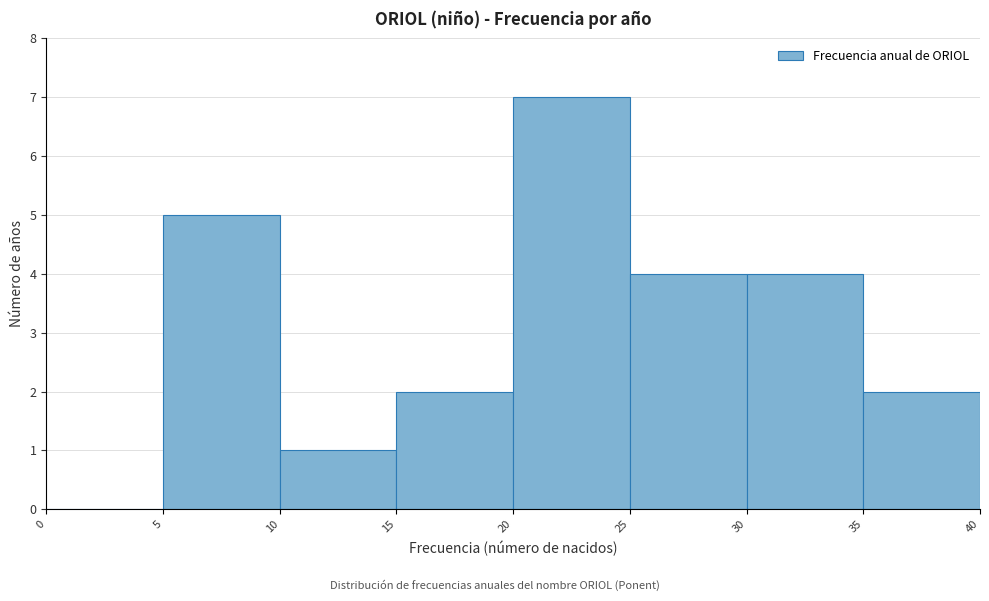

Reading left to right, list every bar in this chart as the range it spans on the x-axis followed by its height. The values are not printed on the chart, so give them approximately, as read against the axis.

0 to 5: 0
5 to 10: 5
10 to 15: 1
15 to 20: 2
20 to 25: 7
25 to 30: 4
30 to 35: 4
35 to 40: 2